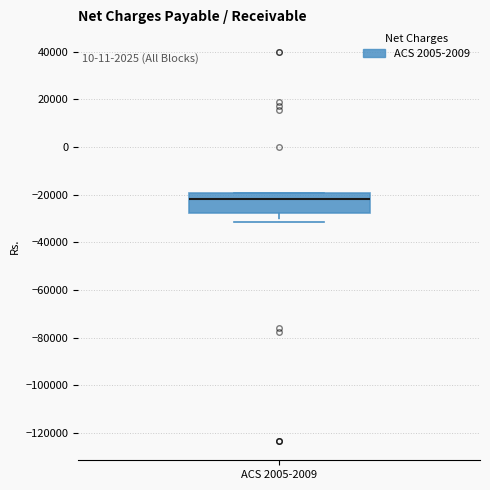

Where is the upper edge of the box for ACS 2005-2009 on the y-axis? The values are not printed on the chart, so give them approximately, as read against the axis.

-20000